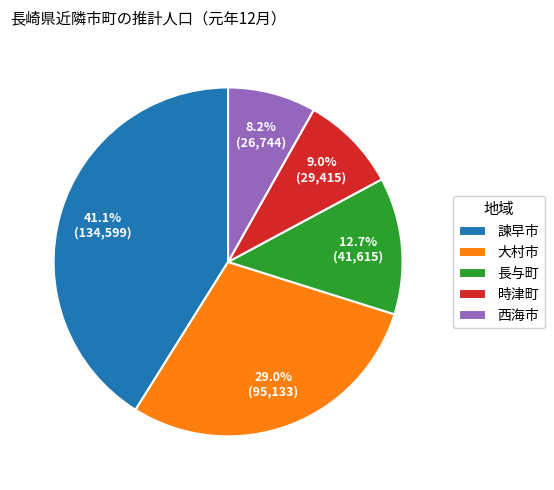

The 諫早市 slice represents 41% of the pie. True or false?

True